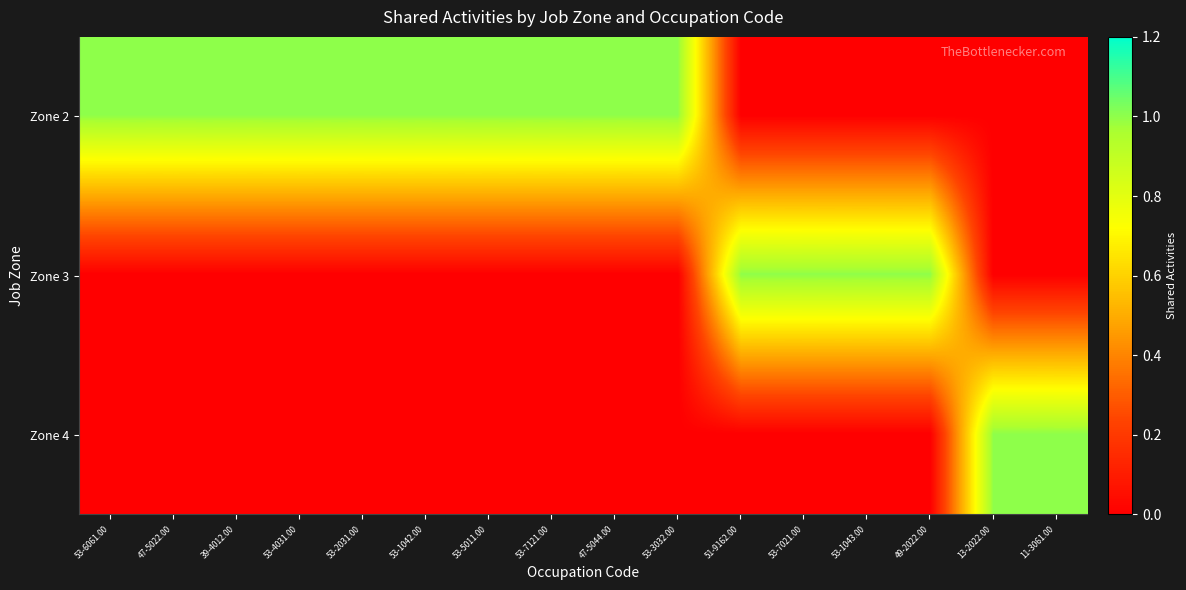

What is the spread (max minus min) of values at 47-5044.00?

1